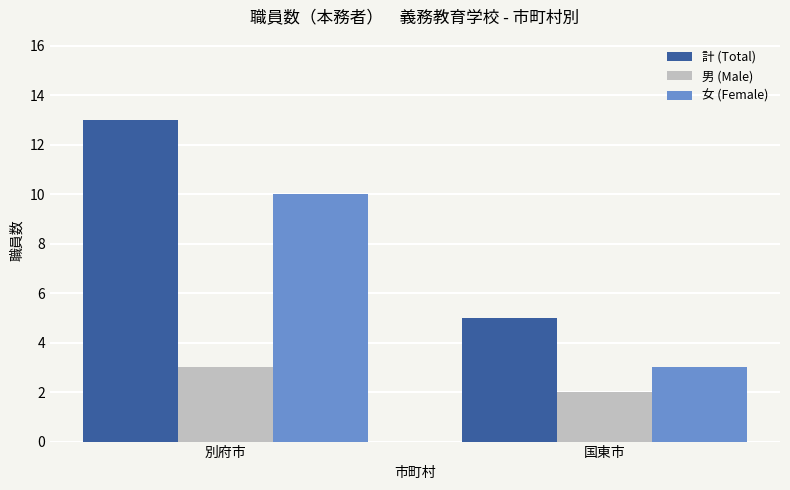

Is it true that 計 (Total) equals 13 at 別府市?

True